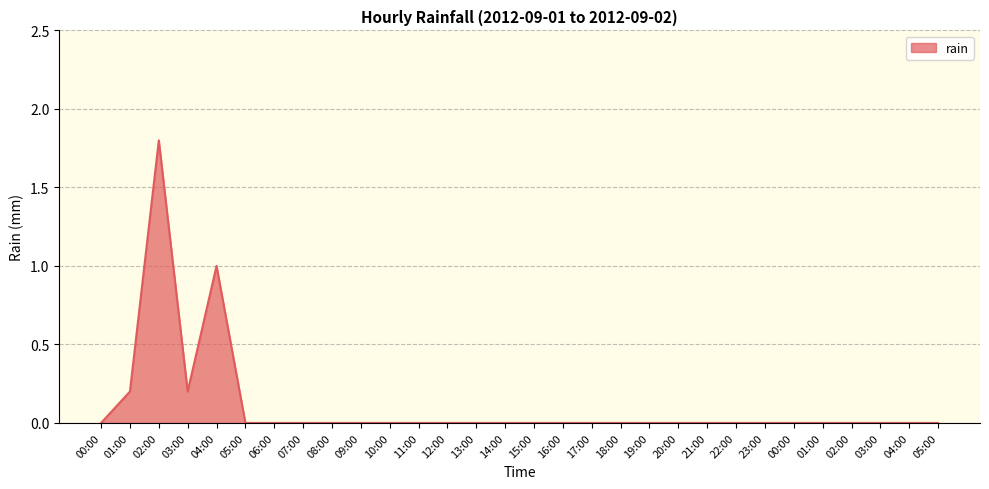

Does the chart display data point markers on the line(s)?

No